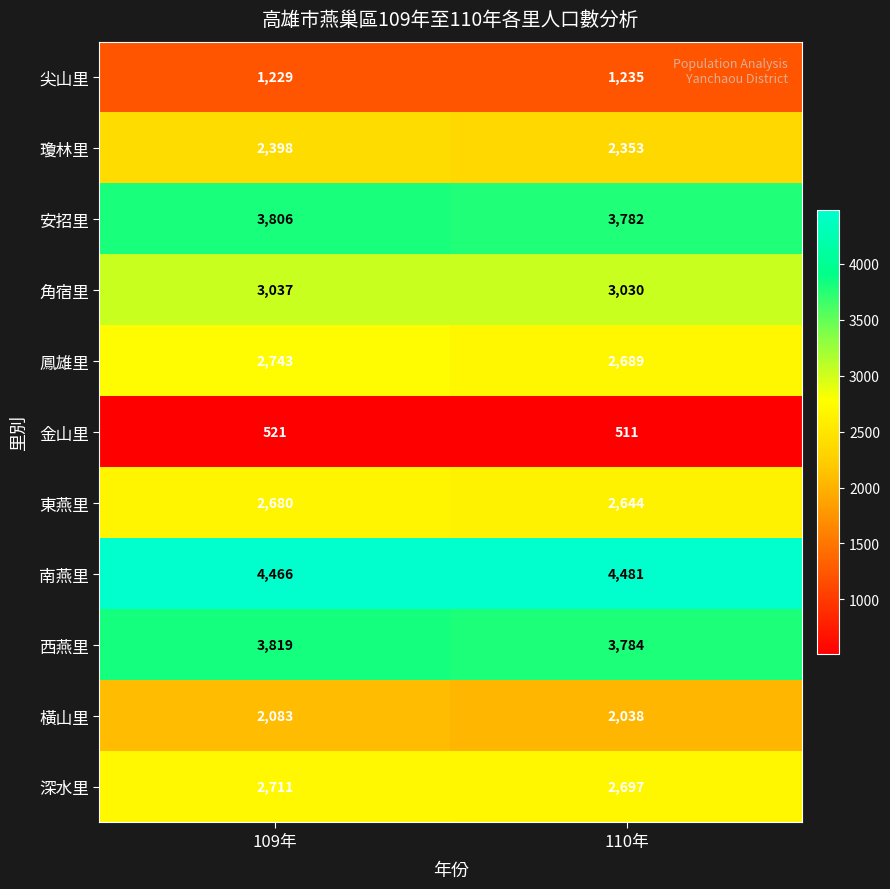

Rank the series at 109年 from highest to lowest value.

南燕里, 西燕里, 安招里, 角宿里, 鳳雄里, 深水里, 東燕里, 瓊林里, 橫山里, 尖山里, 金山里